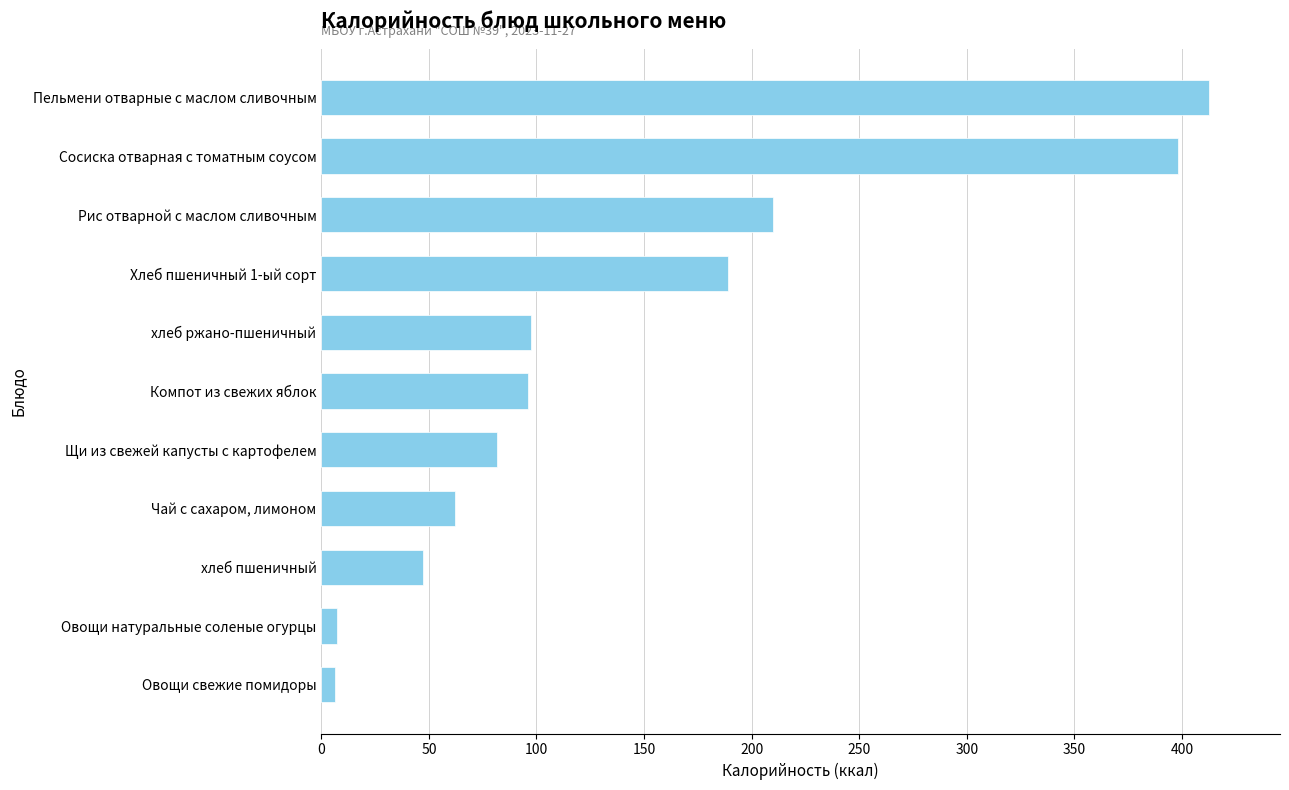

What is the sum of all values?

1607.2